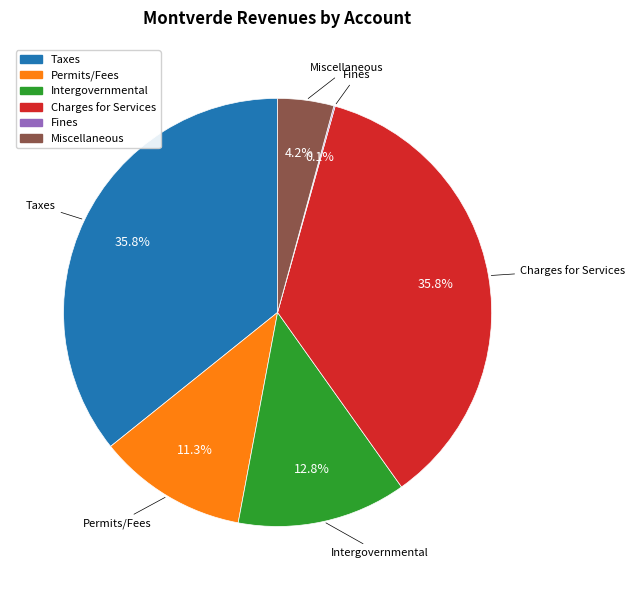

How much of the chart is everything except Taxes?

64.2%